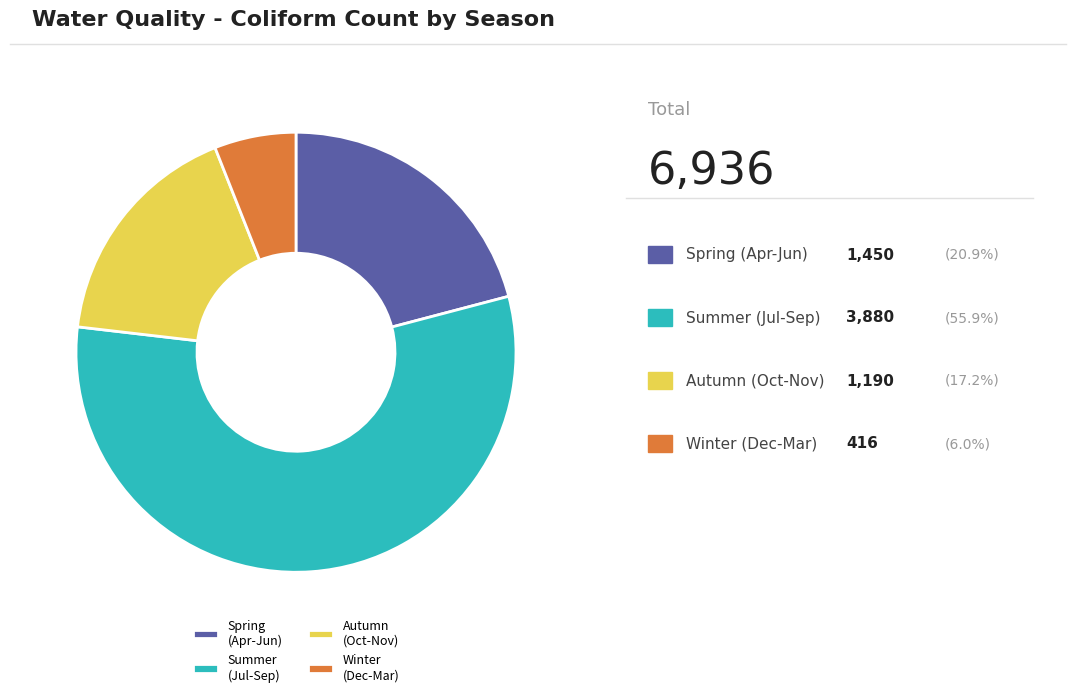

Is there a majority slice in this chart?

Yes